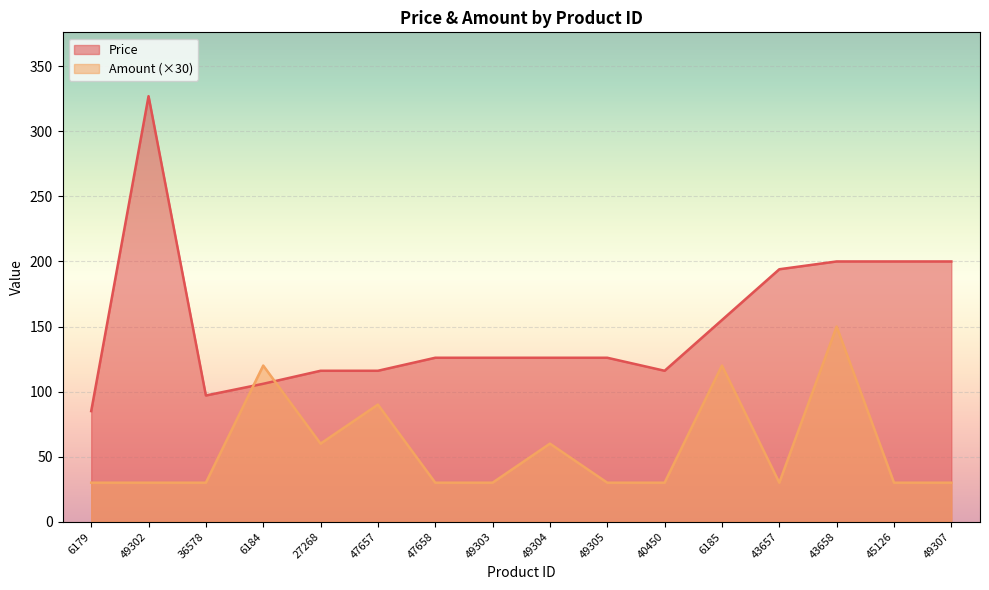

What is the value of the Amount point at the 1st from the left?

30